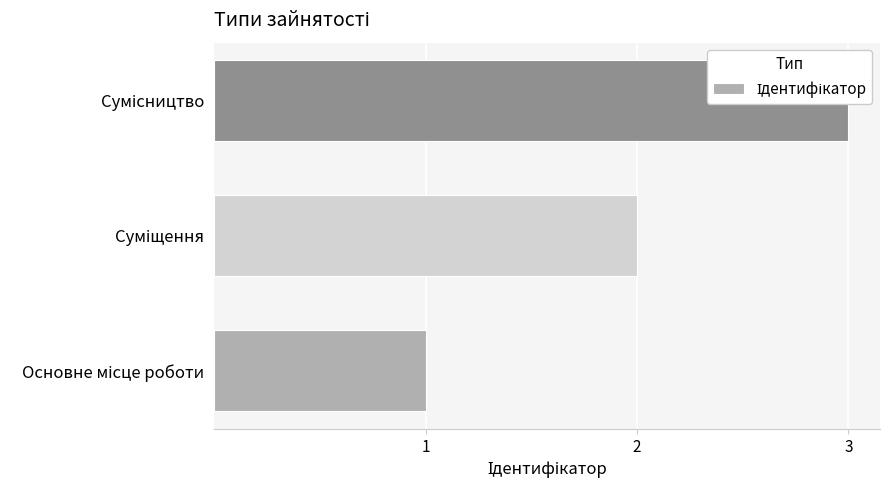

Reading left to right, extract all data points from this chart.

1	2	3